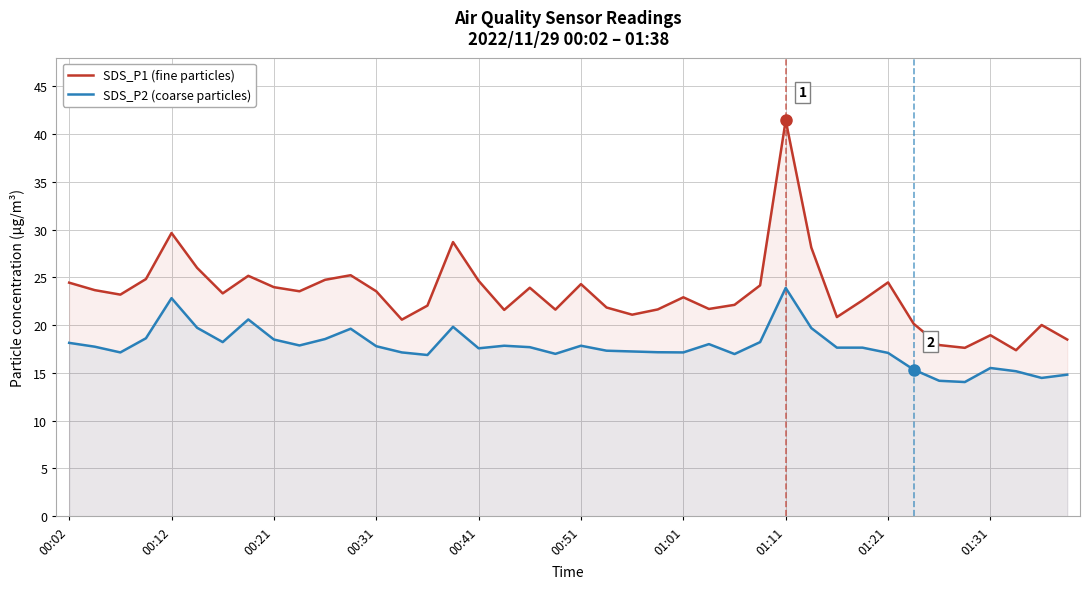

What is the total value across all series at 01:21?

41.6